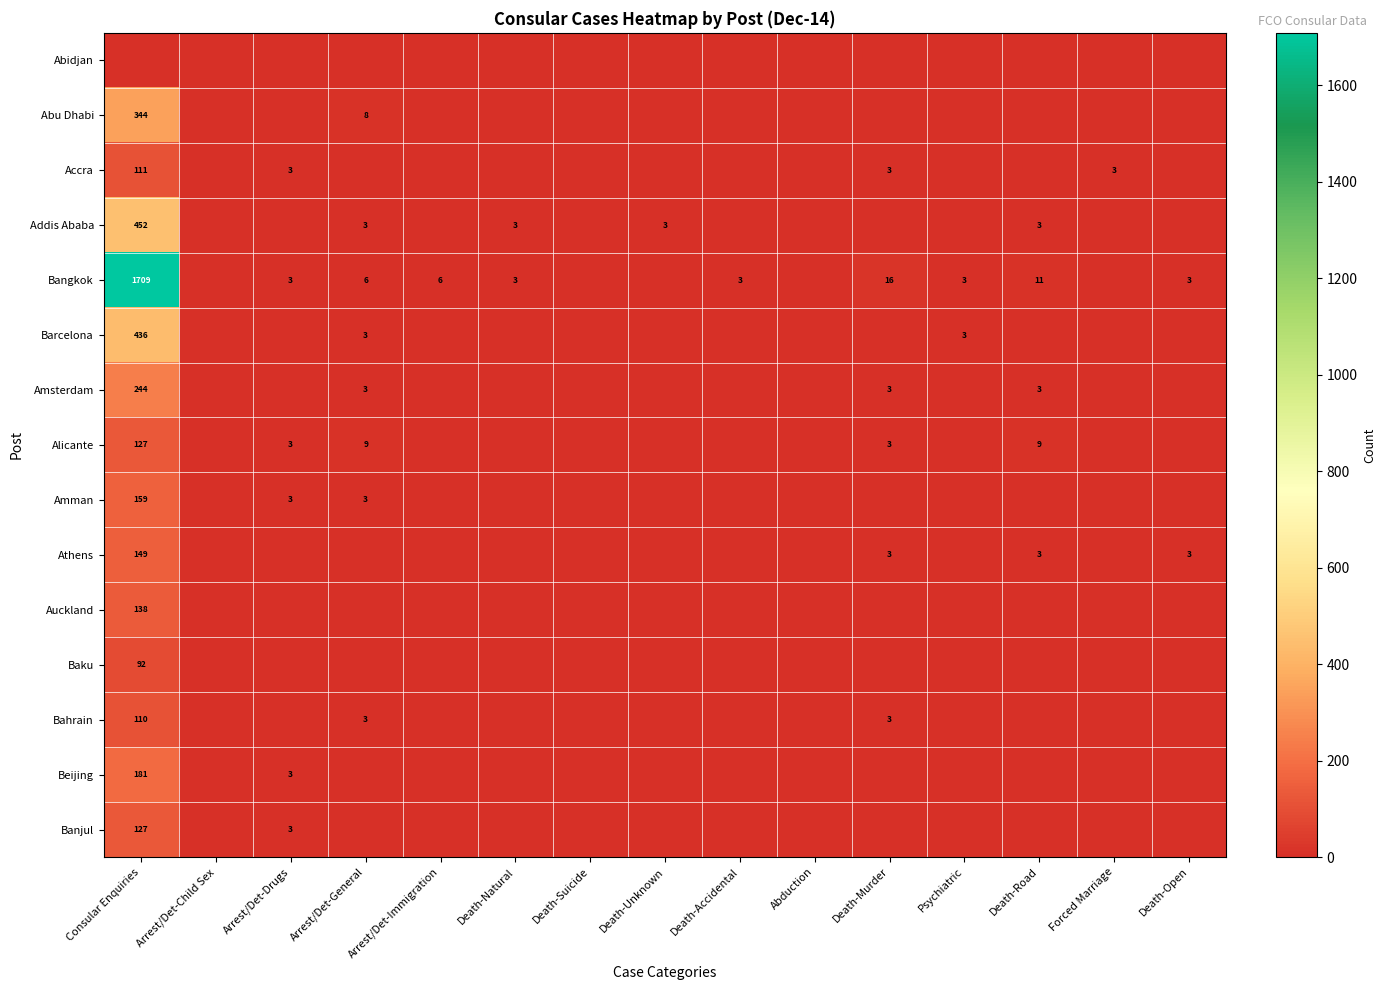

At which category is the sum across all series the highest?

Consular Enquiries